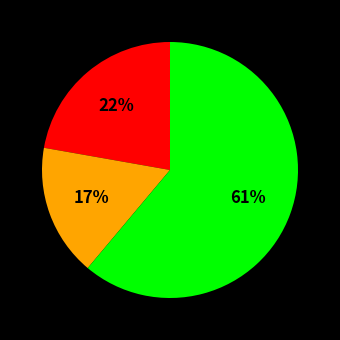

To the nearest percent, what is the average slice percentage?

33%